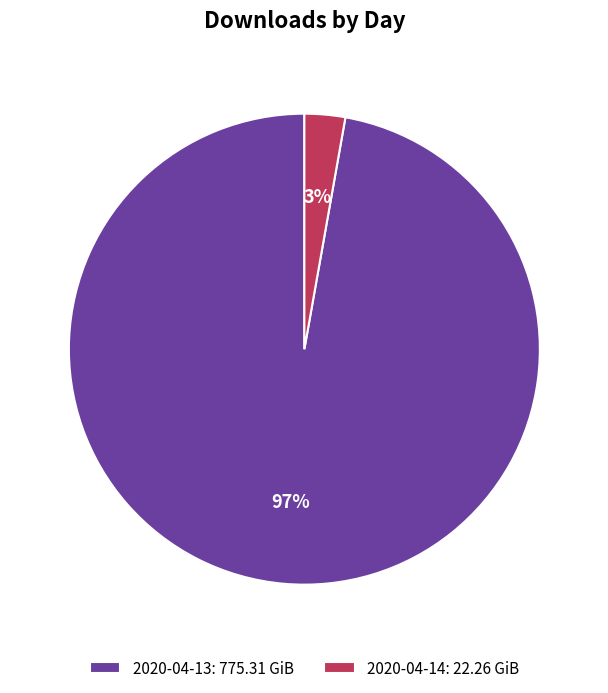

Which slice represents more than half of the pie?

2020-04-13